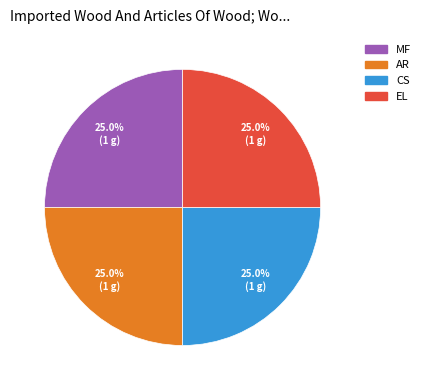

True or false: CS accounts for 25% of the total.

True